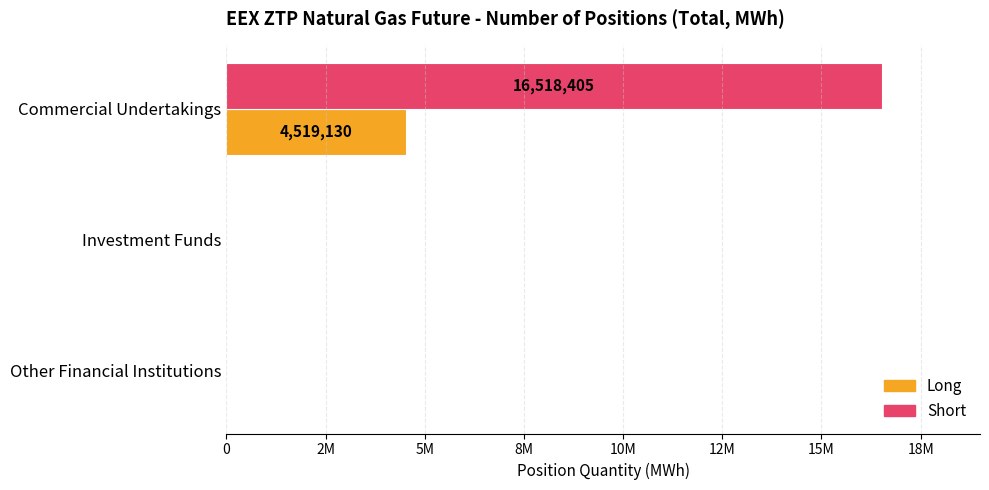

Reading left to right, extract all data points from this chart.

Long: 4519130	0	0
Short: 16518405	0	0